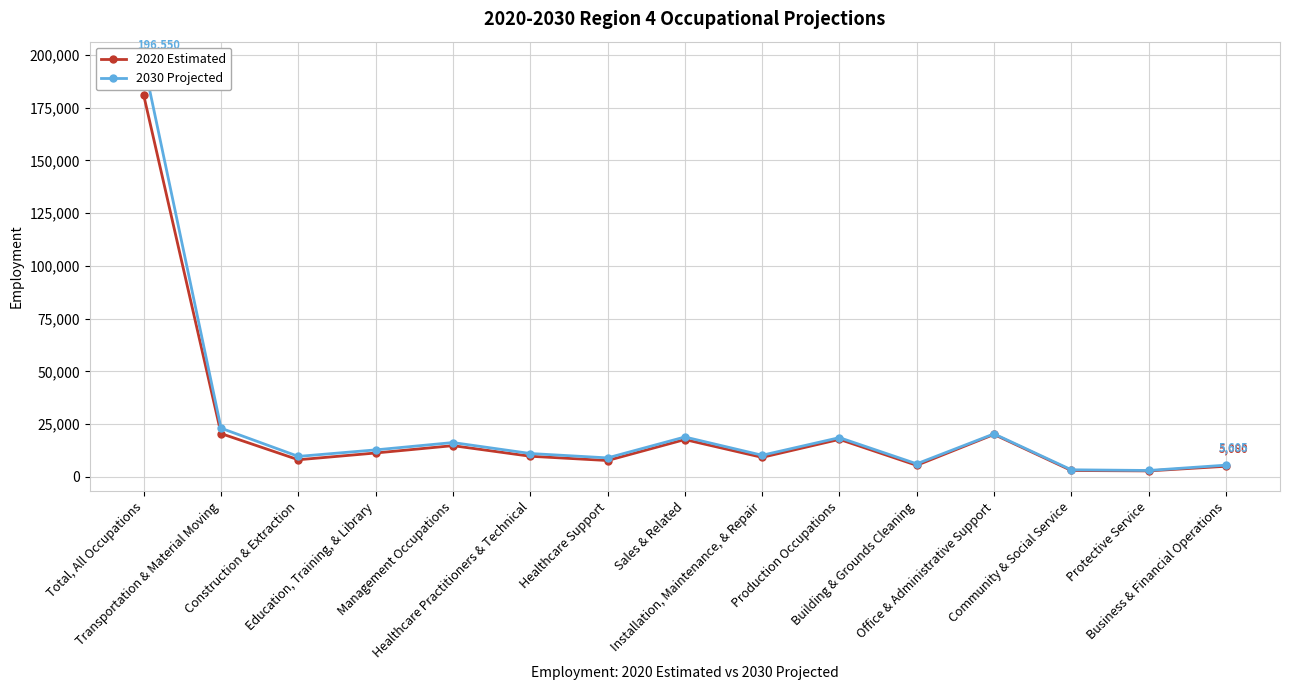

Where is the first local minimum for 2030 Projected?

Construction & Extraction